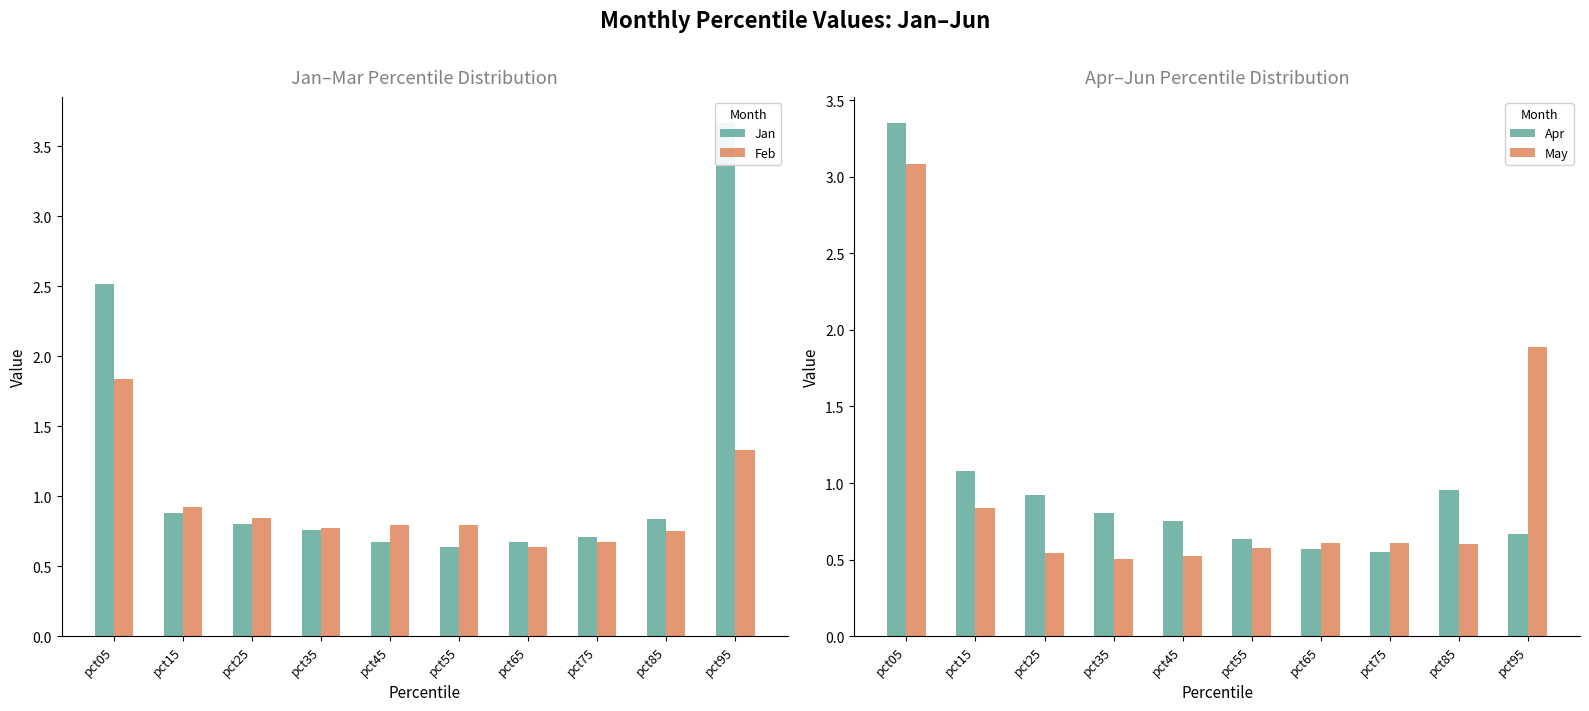

True or false: Jan has a value of 1.1 at pct25.

False